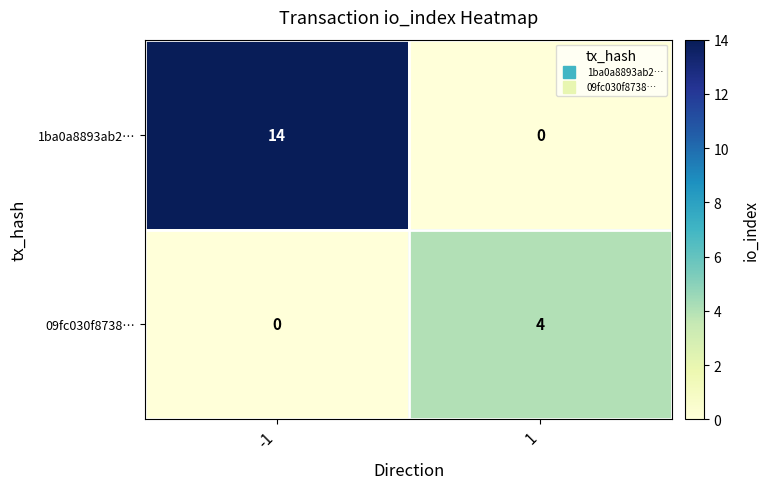

Reading left to right, extract all data points from this chart.

1ba0a8893ab2…: -1=14	1=0
09fc030f8738…: -1=0	1=4